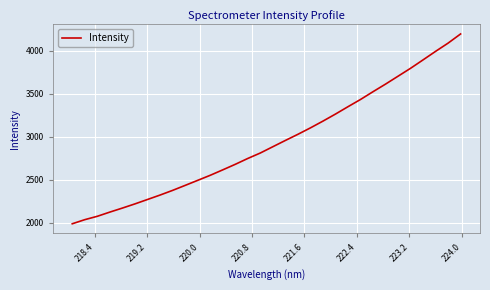

What is the difference between the maximum and minimum values?

2206.9